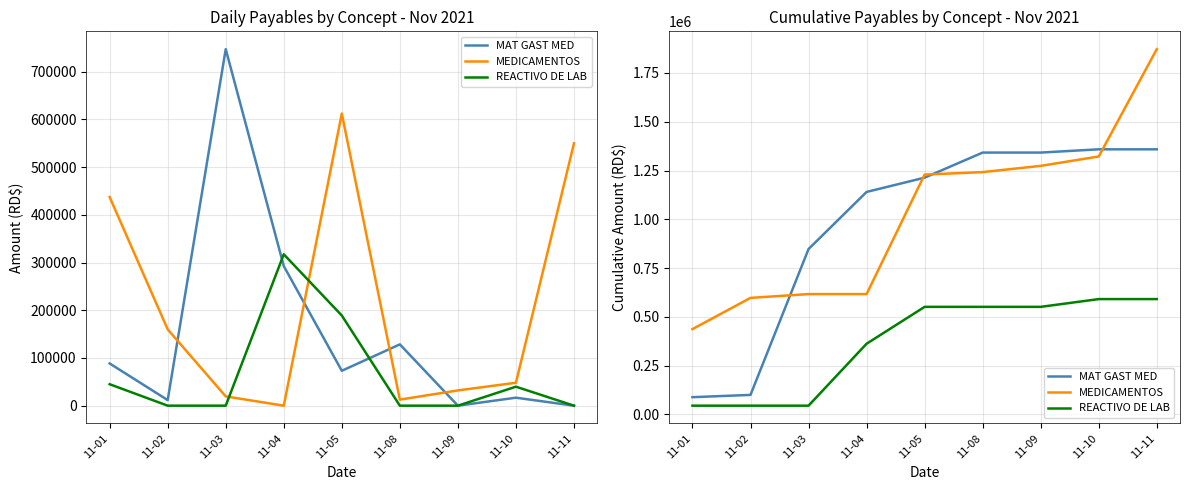

The value of MAT GAST MED at 11-05 is 1869017.9. True or false?

False